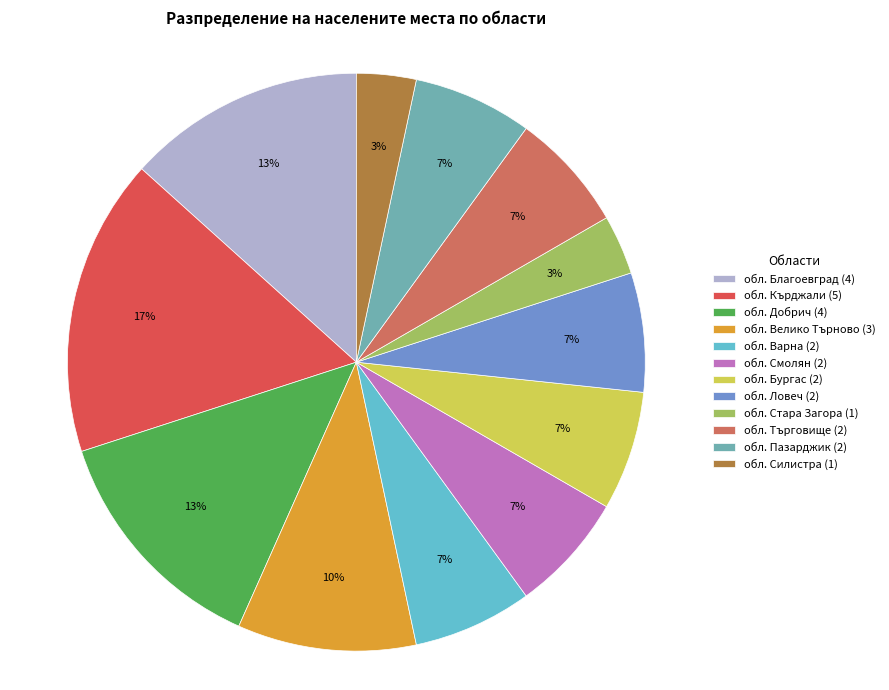

Is there any slice that represents more than half of the pie?

No